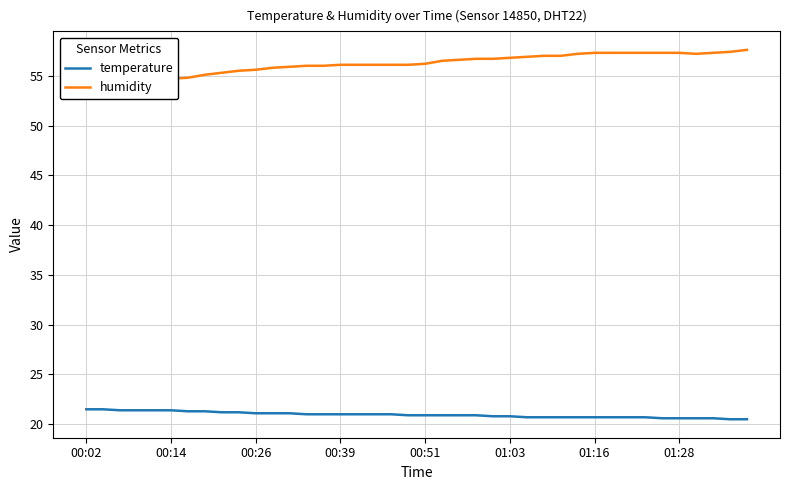

What are all the series names shown in the legend?

temperature, humidity